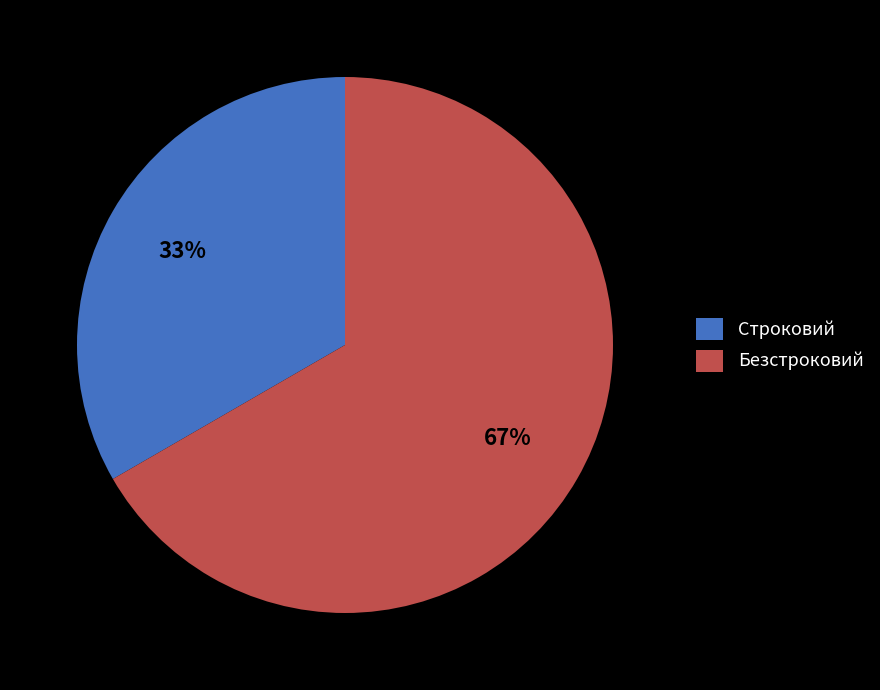

Which category has the biggest portion of the pie?

Безстроковий